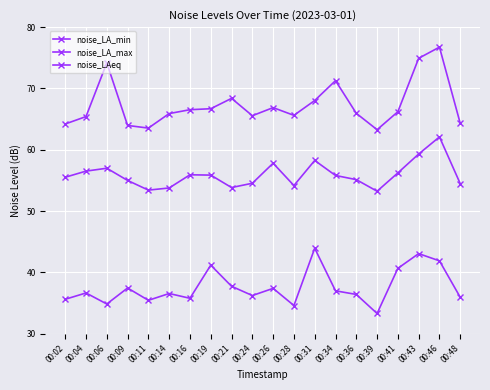

Which series has the largest total across all categories?

noise_LA_max